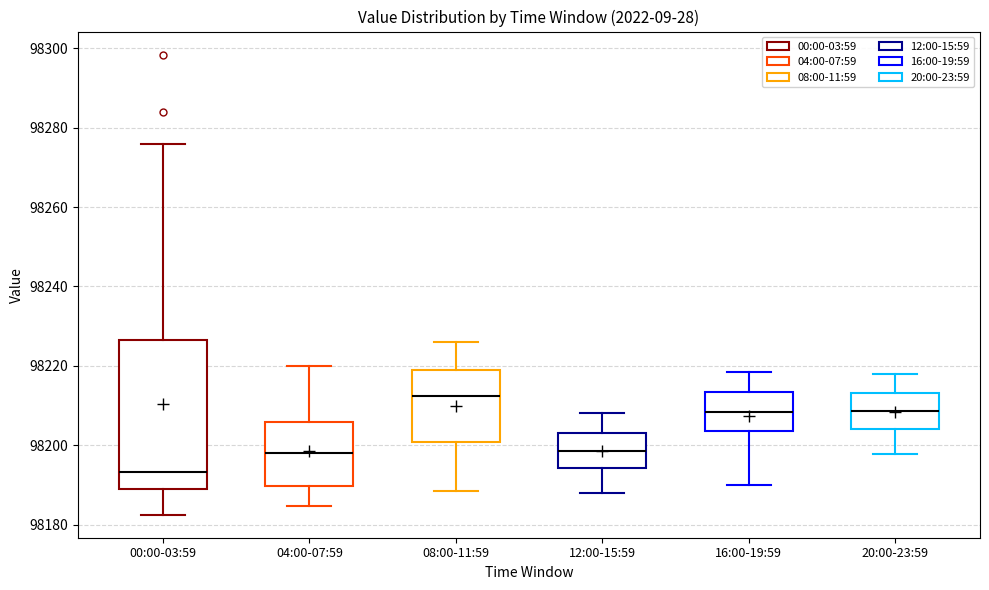

Which box has the lowest median line?

00:00-03:59